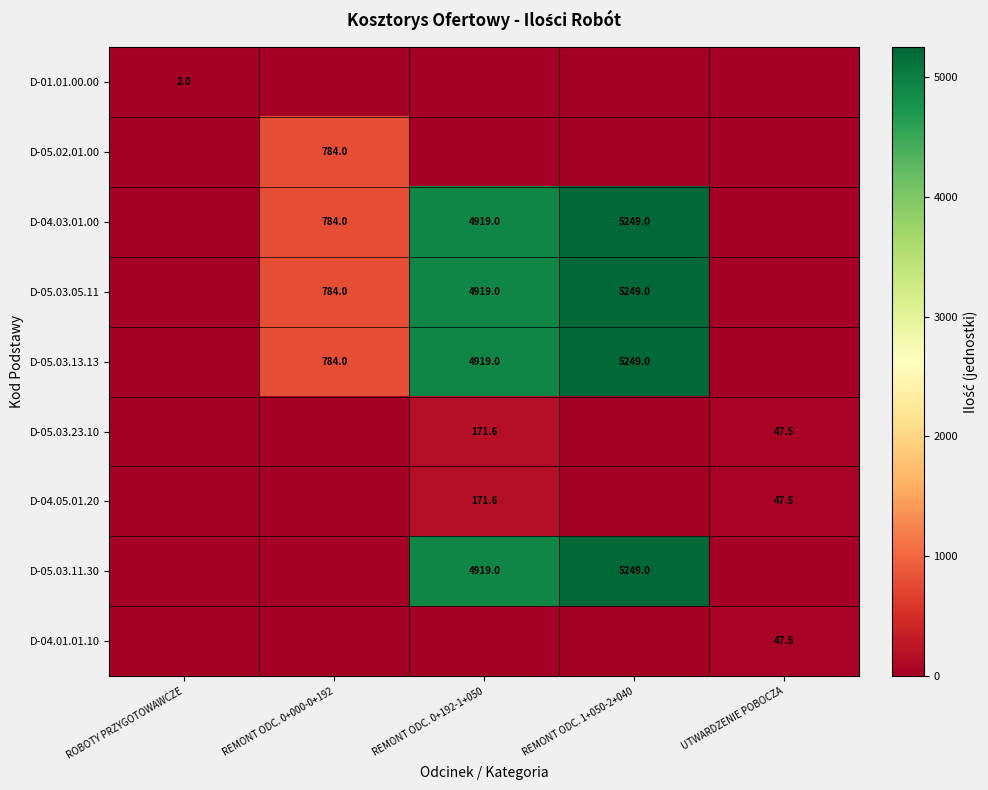

What is the difference between the D-05.03.05.11 values at REMONT ODC. 0+000-0+192 and REMONT ODC. 1+050-2+040?

4465.0